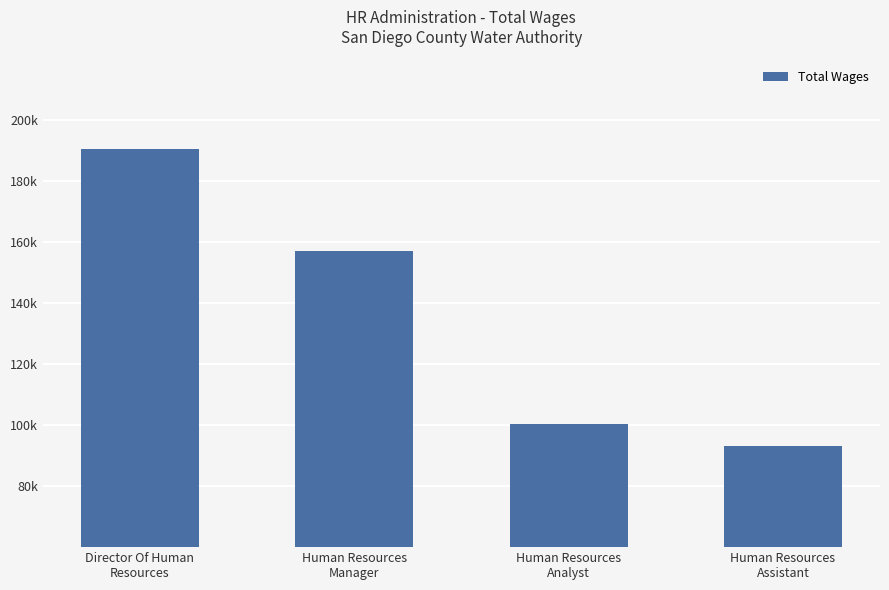

List the labels in order of value, smallest first.

Human Resources
Assistant, Human Resources
Analyst, Human Resources
Manager, Director Of Human
Resources